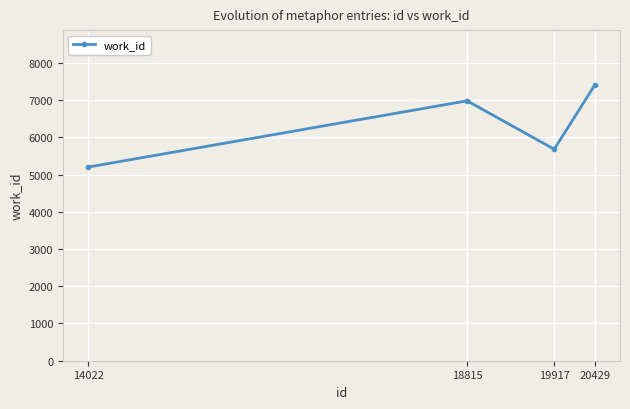

Which category has the highest value across all series?

20429